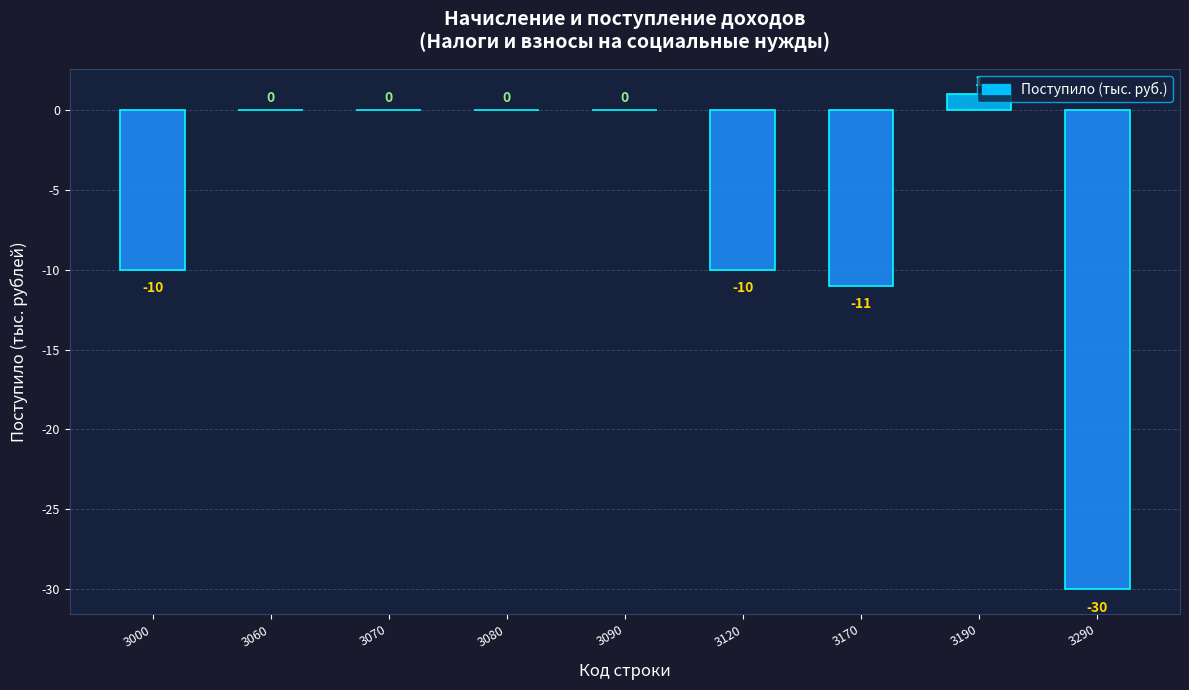

Which label corresponds to the smallest value in the chart?

3290